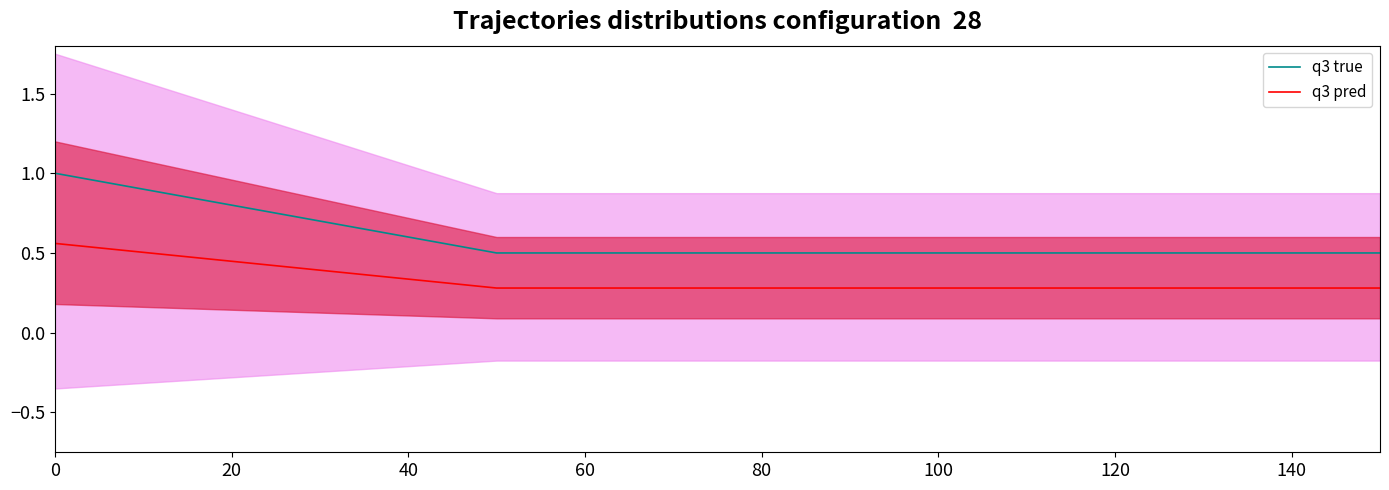

What is the average value of the q3 true series?

0.6